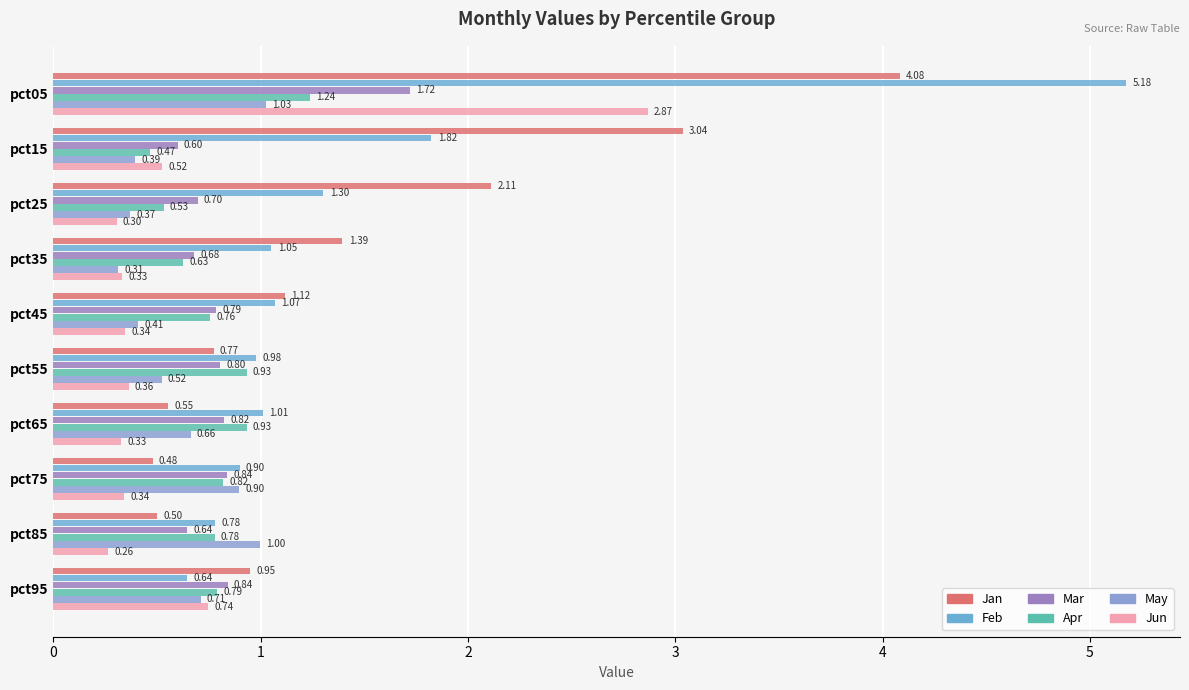

Rank the categories by Jun value from highest to lowest.

pct05, pct95, pct15, pct55, pct45, pct75, pct35, pct65, pct25, pct85